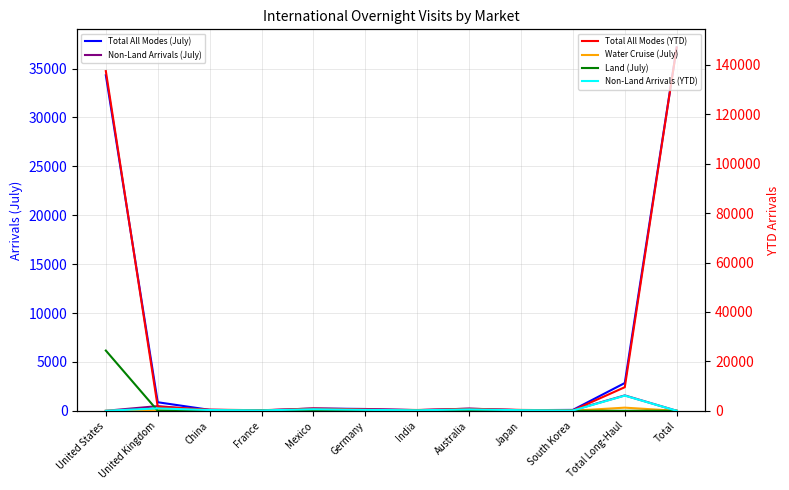

List the labels in order of Water Cruise (July) value, smallest first.

United States, Total, France, Japan, India, South Korea, China, Germany, Mexico, Australia, United Kingdom, Total Long-Haul